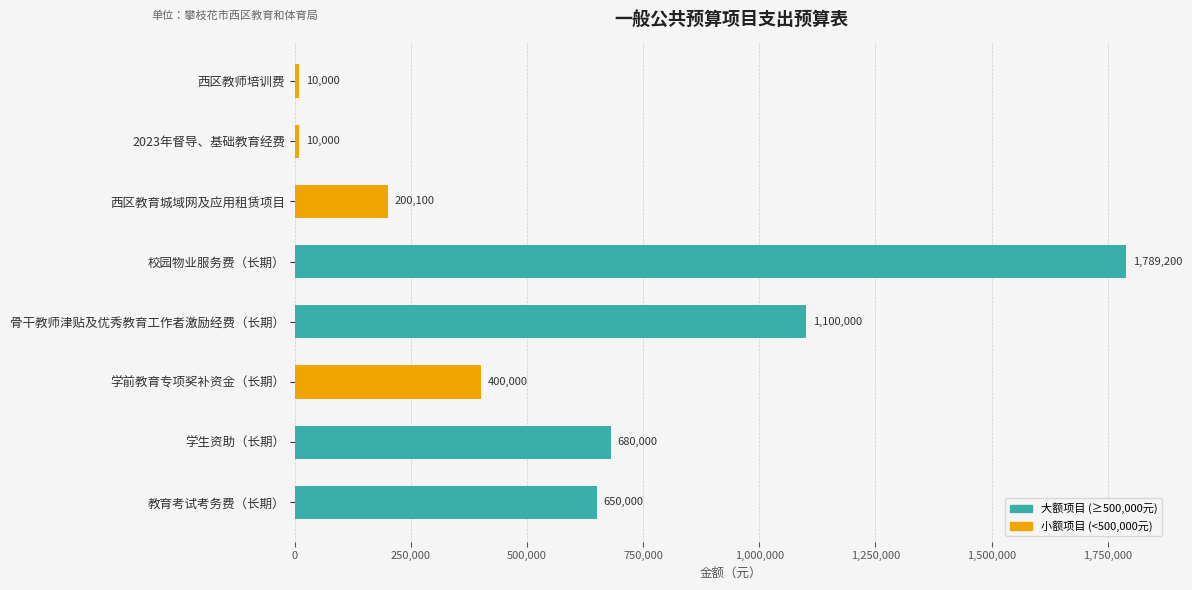

What is the difference between the maximum and minimum values?

1779200